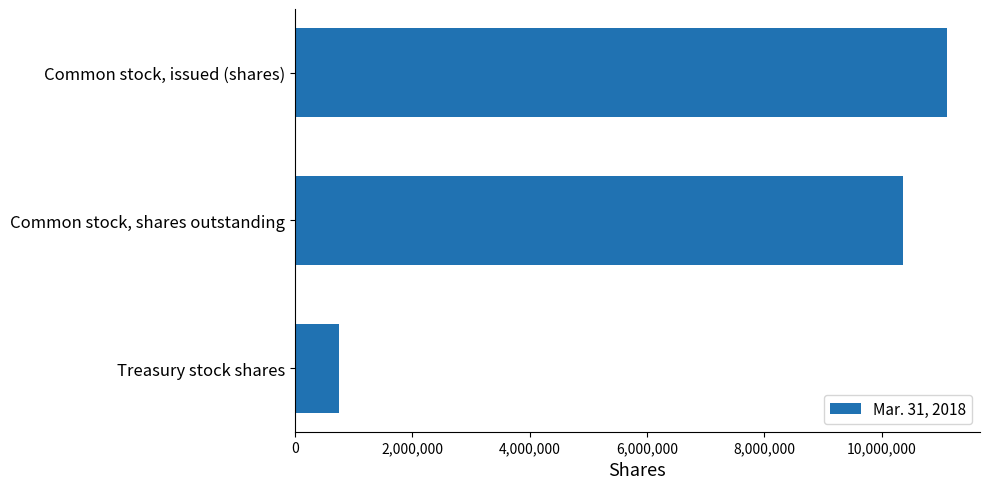

Reading top to bottom, what are all the values shown in this chart?

Common stock, issued (shares)=11115779	Common stock, shares outstanding=10365345	Treasury stock shares=750434